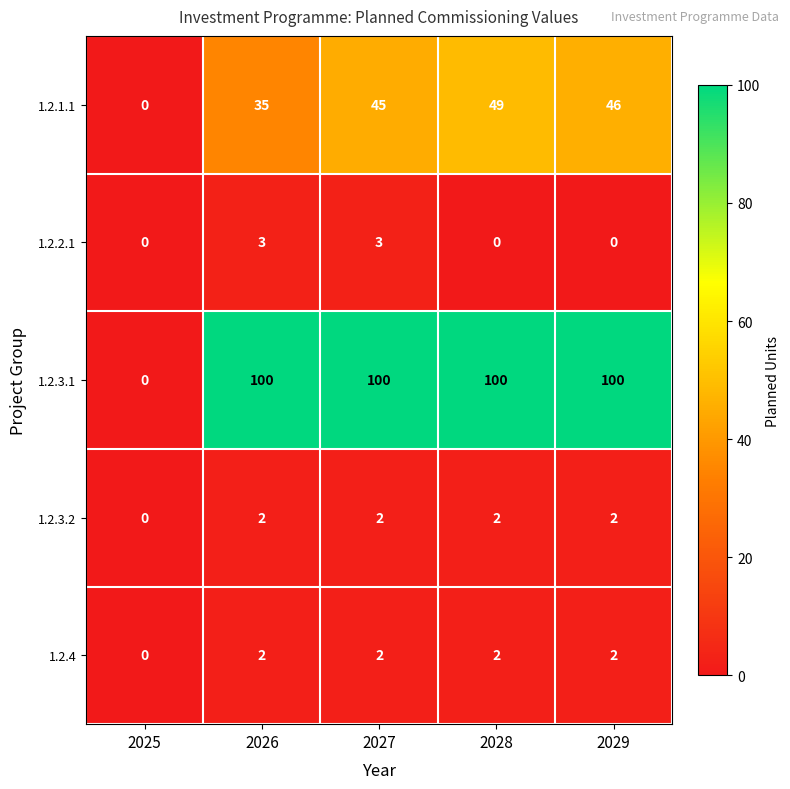

Which series has the largest range (max minus min)?

1.2.3.1